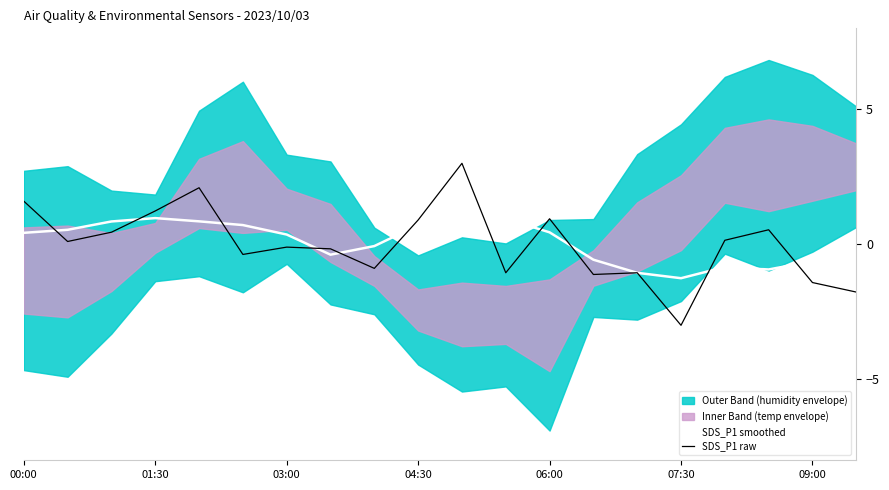

Reading right to left, what are all the values shown in this chart?

SDS_P1 smoothed: -0.7	-0.6	-0.9	-0.8	-1.3	-1.1	-0.6	0.4	0.9	0.5	0.7	-0.1	-0.4	0.4	0.7	0.9	1.0	0.8	0.5	0.4
SDS_P1 raw: -1.8	-1.4	0.5	0.1	-3.0	-1.1	-1.1	0.9	-1.1	3.0	0.9	-0.9	-0.2	-0.1	-0.4	2.1	1.2	0.4	0.1	1.6